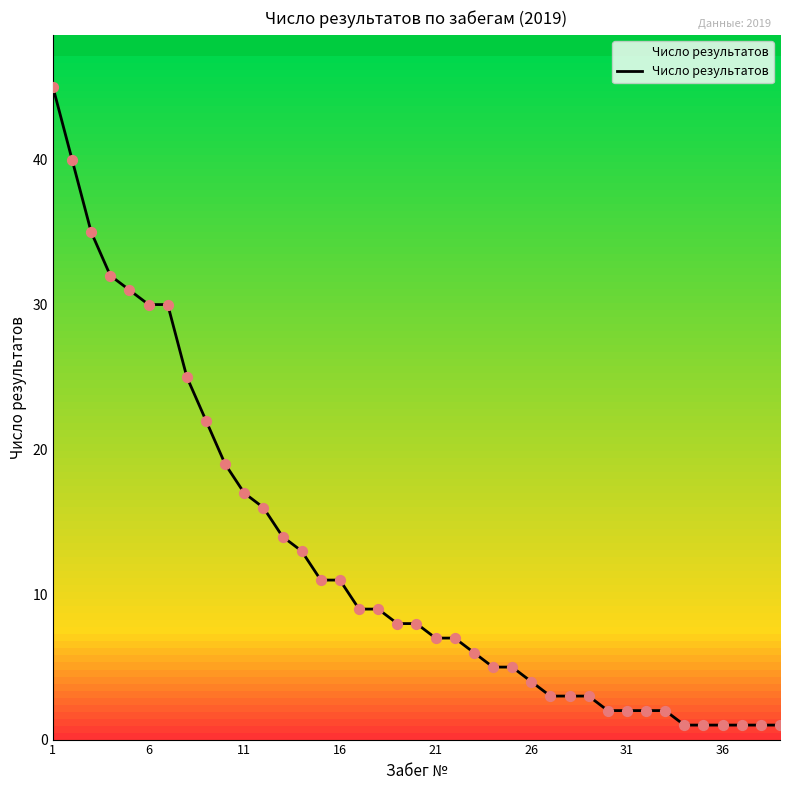

What is the difference between the maximum and minimum values?

44